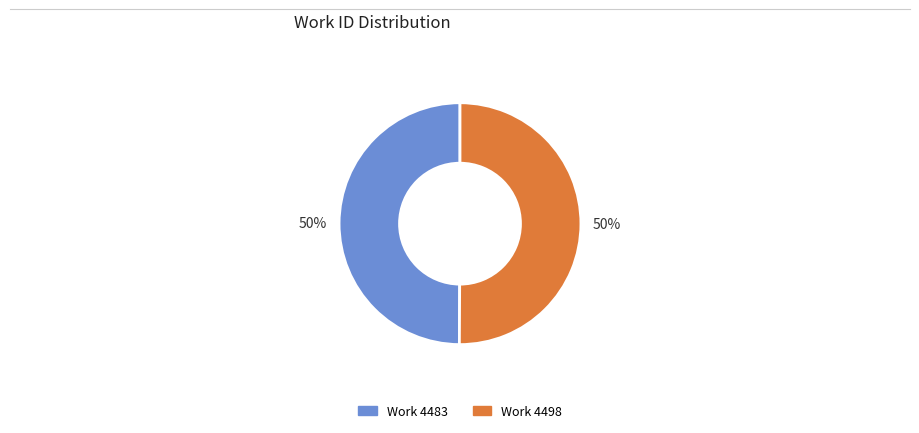

Count the number of slices in the pie.

2